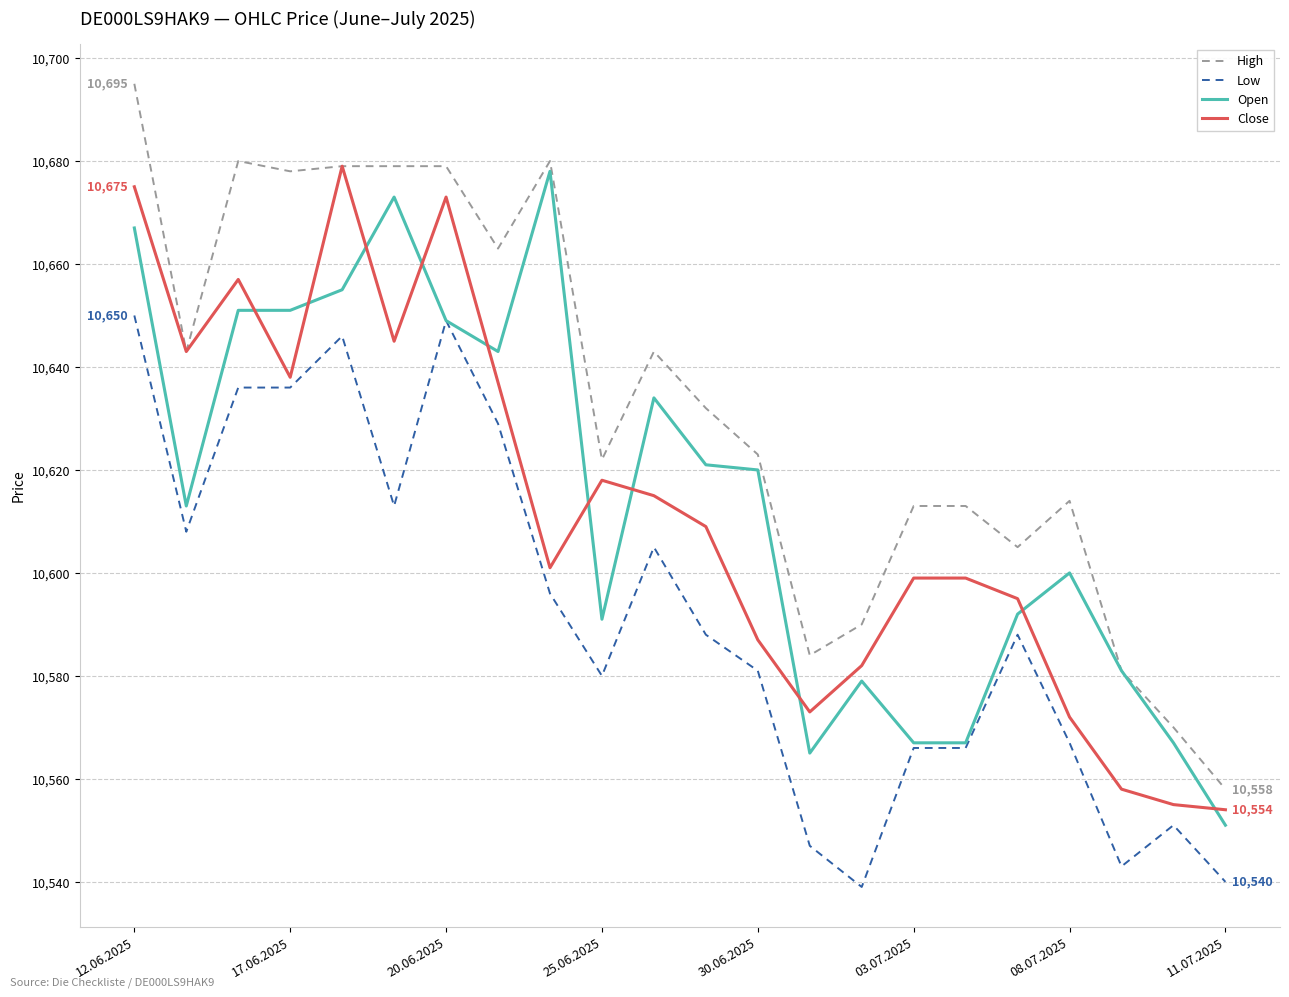

True or false: High and Low intersect in this chart.

False